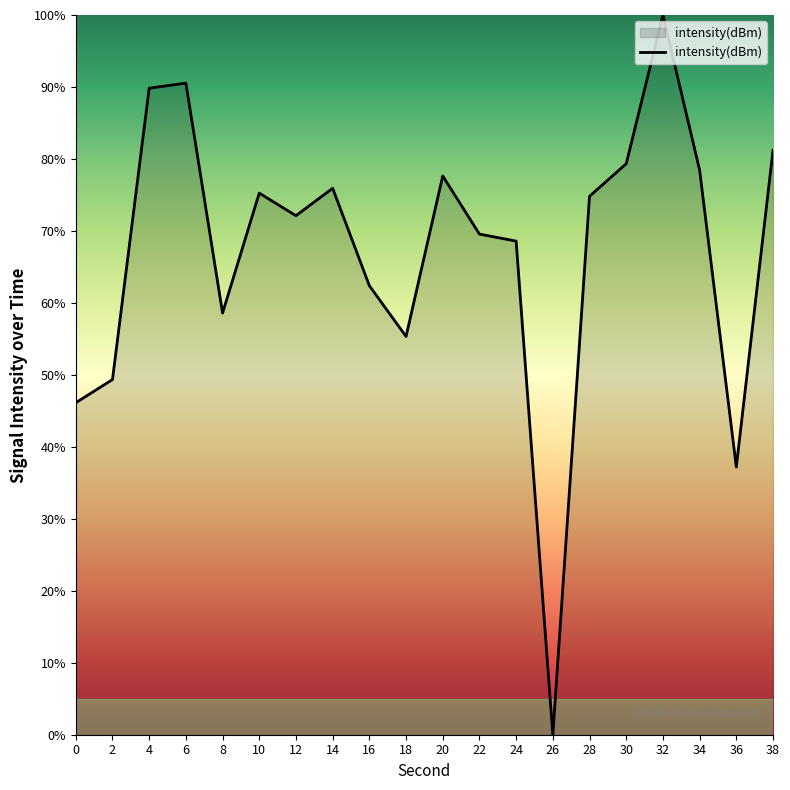

Reading right to left, what are all the values shown in this chart?

81.2	37.2	78.5	100.0	79.3	74.8	0.0	68.6	69.6	77.6	55.3	62.4	75.9	72.1	75.3	58.6	90.5	89.8	49.3	46.1